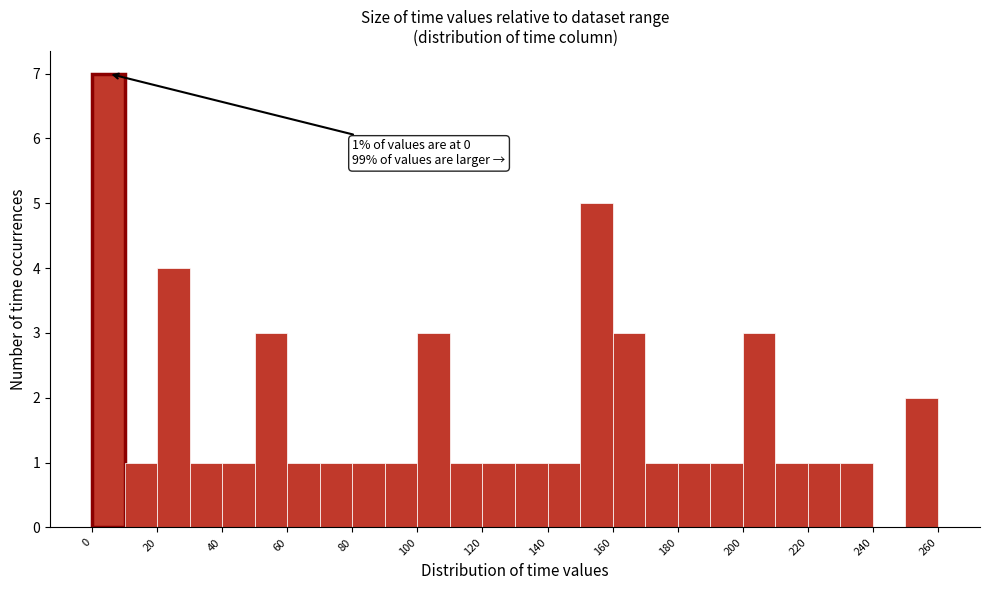

Which range on the x-axis has the tallest bar?

0 to 10